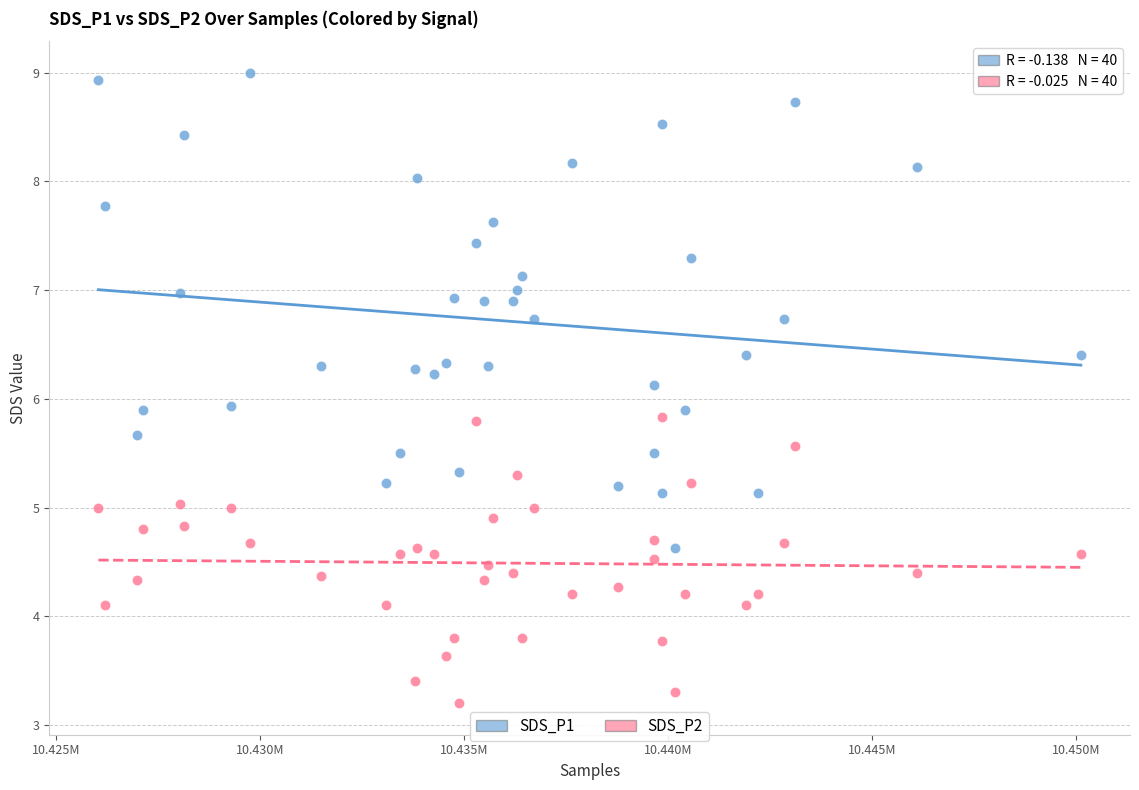

Which series has the largest Y range (max minus min)?

SDS_P1